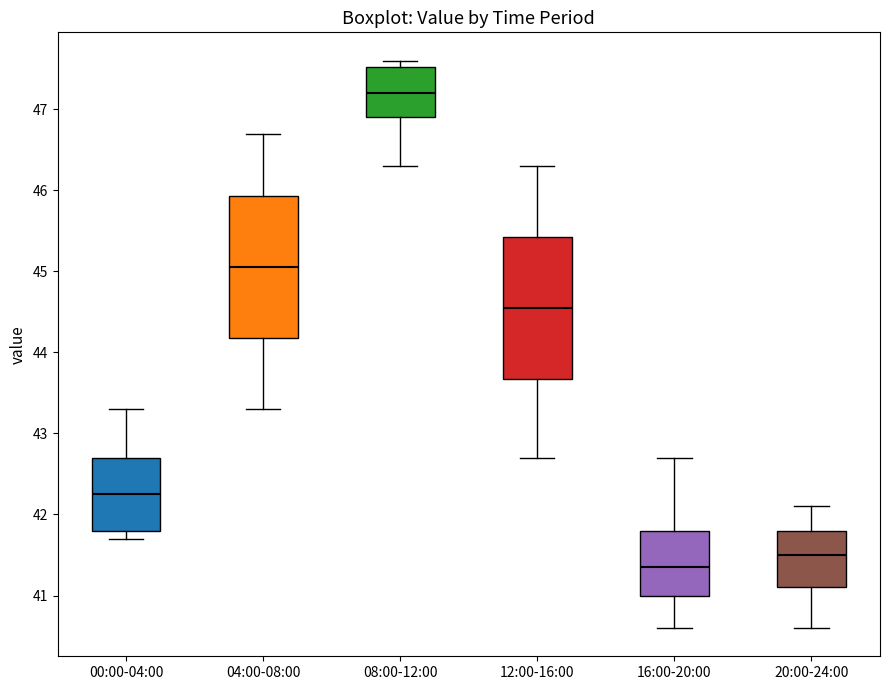

Reading left to right, transcribe this box plot: for each box, give where its median line is, the range the box spans, and where its two whiskers end, as read against the y-axis. The values are not printed on the chart, so give them approximately, as read against the axis.

00:00-04:00: median 42.3, box 41.8 to 42.7, whiskers 41.7 to 43.3
04:00-08:00: median 45.1, box 44.2 to 45.9, whiskers 43.3 to 46.7
08:00-12:00: median 47.2, box 46.9 to 47.5, whiskers 46.3 to 47.6
12:00-16:00: median 44.6, box 43.7 to 45.4, whiskers 42.7 to 46.3
16:00-20:00: median 41.4, box 41.0 to 41.8, whiskers 40.6 to 42.7
20:00-24:00: median 41.5, box 41.1 to 41.8, whiskers 40.6 to 42.1